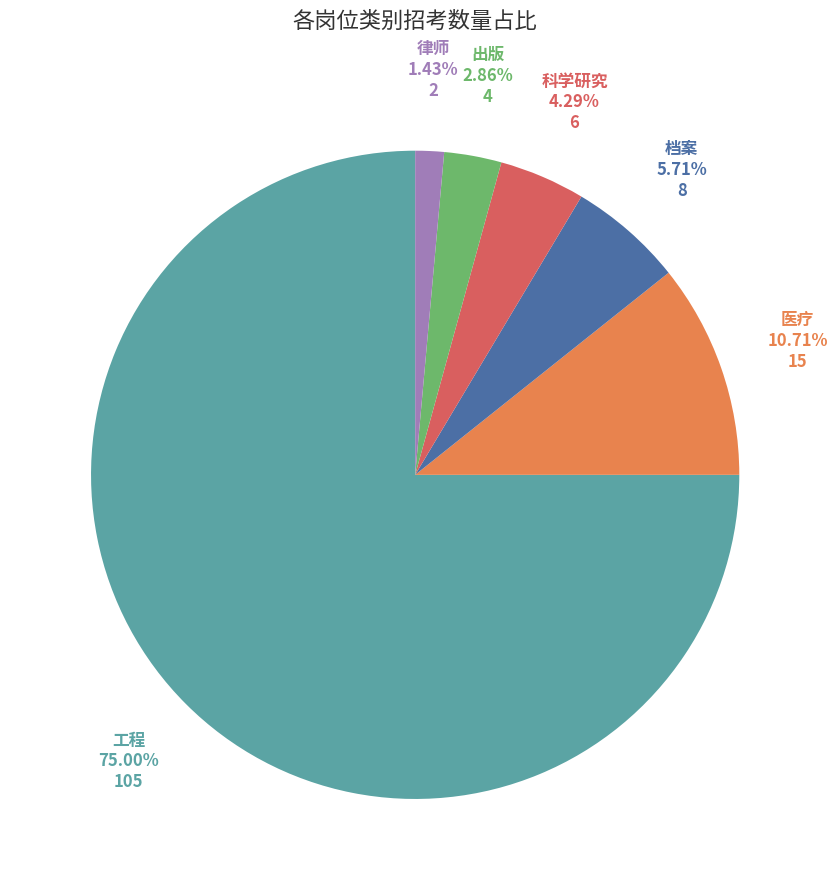

How many slices are in this pie chart?

6